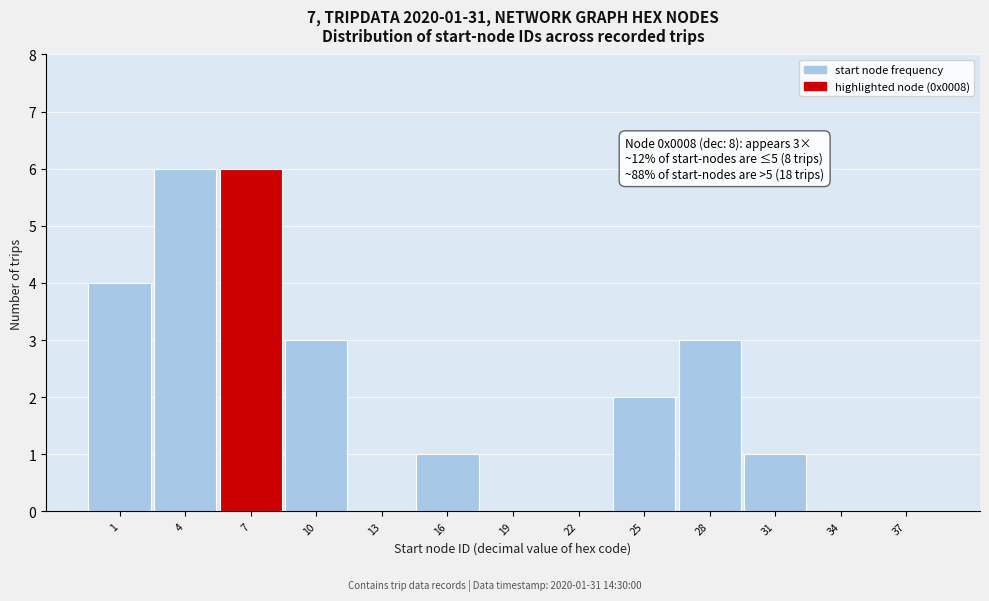

Reading left to right, list all the values displayed in this chart.

1=4	4=6	7=6	10=3	13=0	16=1	19=0	22=0	25=2	28=3	31=1	34=0	37=0